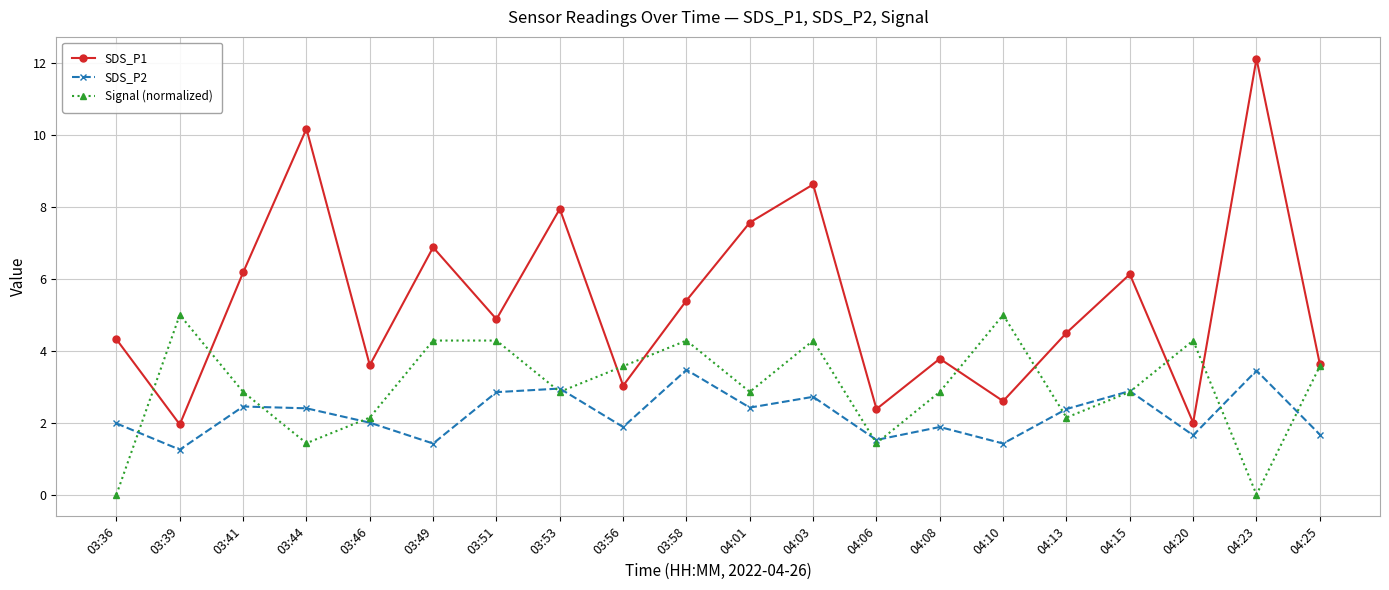

At how many categories does at least one series exceed 3?

19